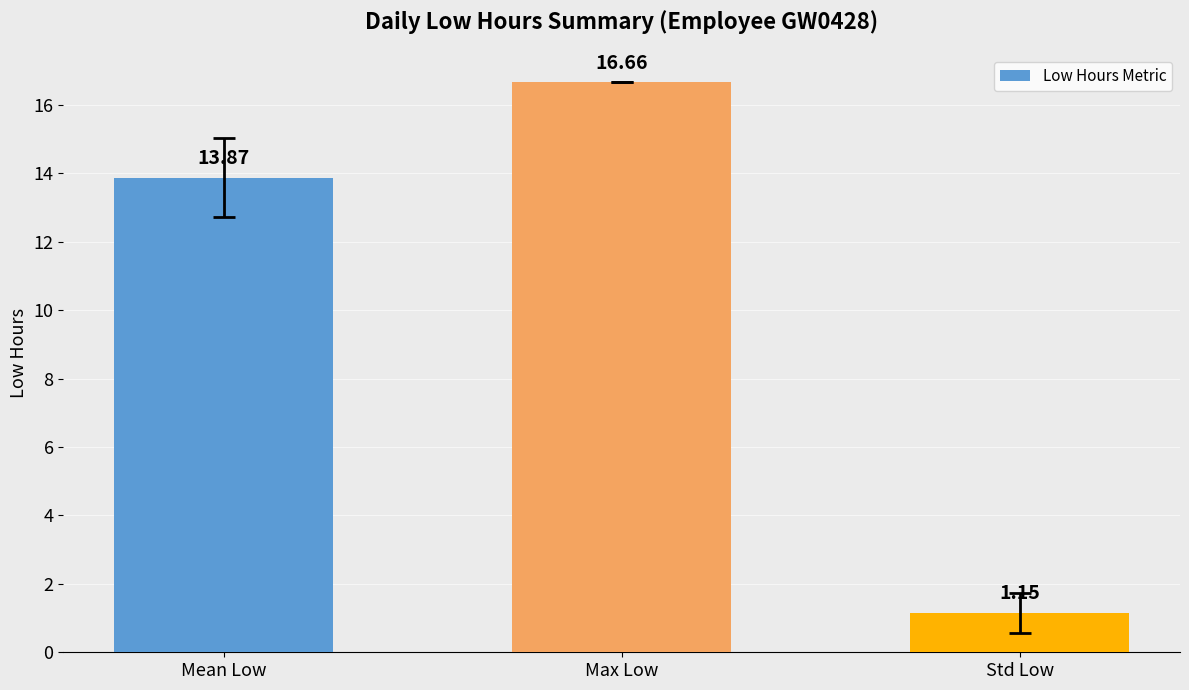

What is the difference between the values at Mean Low and Std Low?

12.7